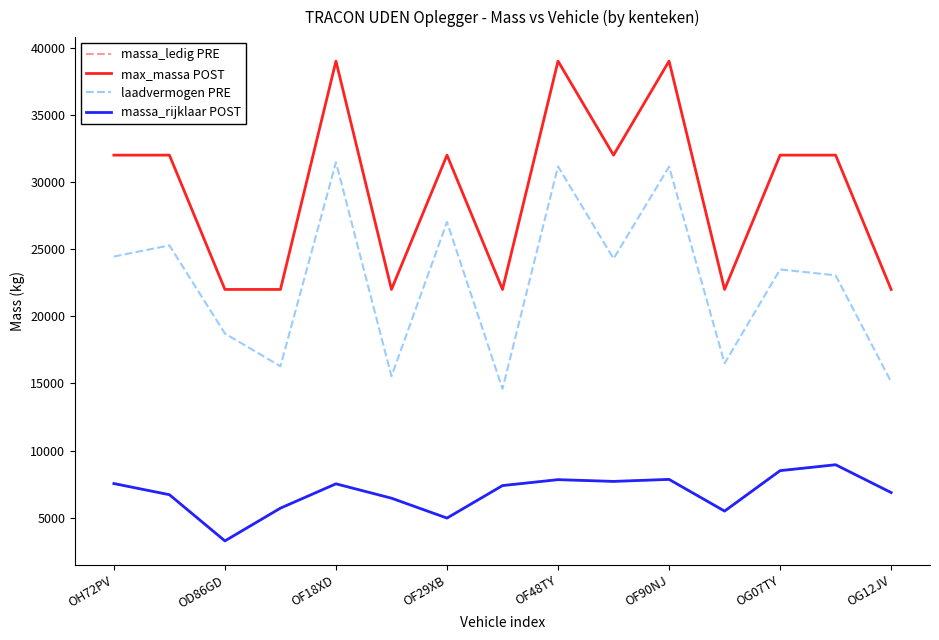

How many lines are shown in the chart?

4